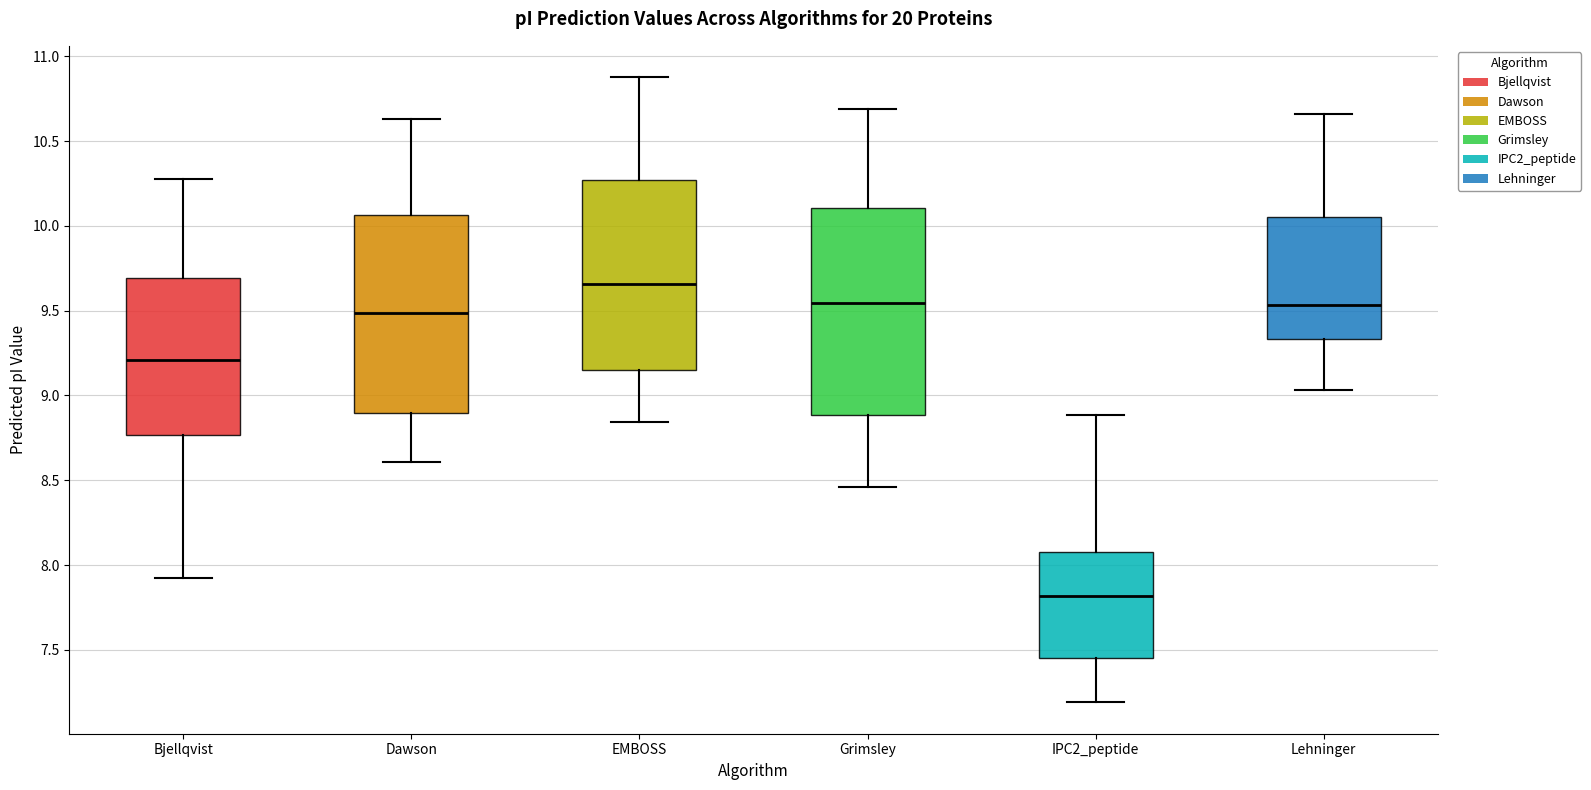

Reading left to right, transcribe this box plot: for each box, give where its median line is, the range the box spans, and where its two whiskers end, as read against the y-axis. The values are not printed on the chart, so give them approximately, as read against the axis.

Bjellqvist: median 9.20, box 8.75 to 9.70, whiskers 7.90 to 10.30
Dawson: median 9.50, box 8.90 to 10.05, whiskers 8.60 to 10.65
EMBOSS: median 9.65, box 9.15 to 10.25, whiskers 8.85 to 10.90
Grimsley: median 9.55, box 8.90 to 10.10, whiskers 8.45 to 10.70
IPC2_peptide: median 7.80, box 7.45 to 8.10, whiskers 7.20 to 8.90
Lehninger: median 9.55, box 9.35 to 10.05, whiskers 9.05 to 10.65